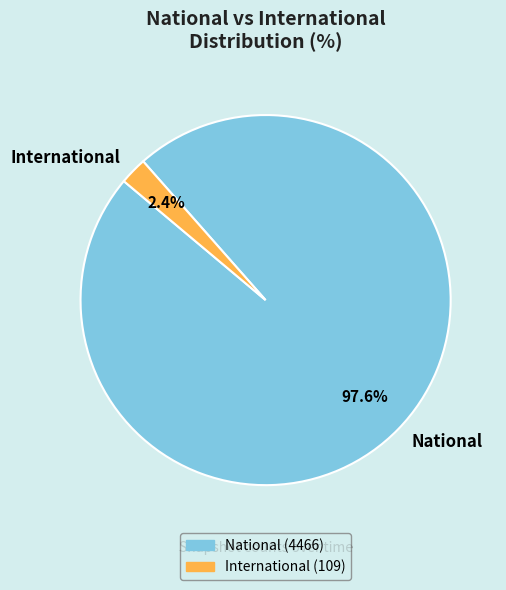

Which slice represents more than half of the pie?

National